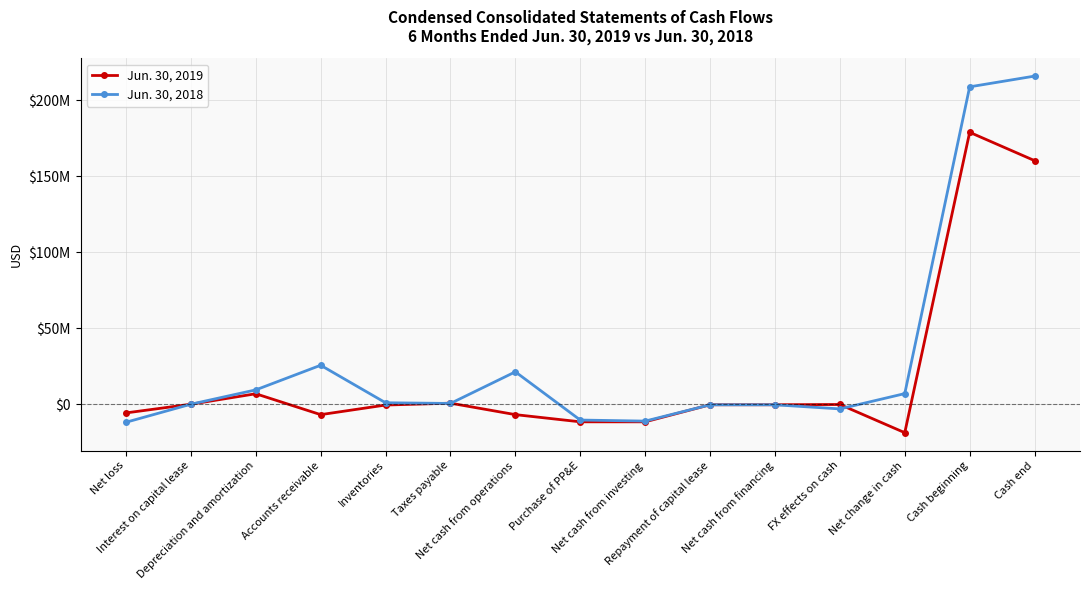

Where is the first local maximum for Jun. 30, 2019?

Depreciation and amortization